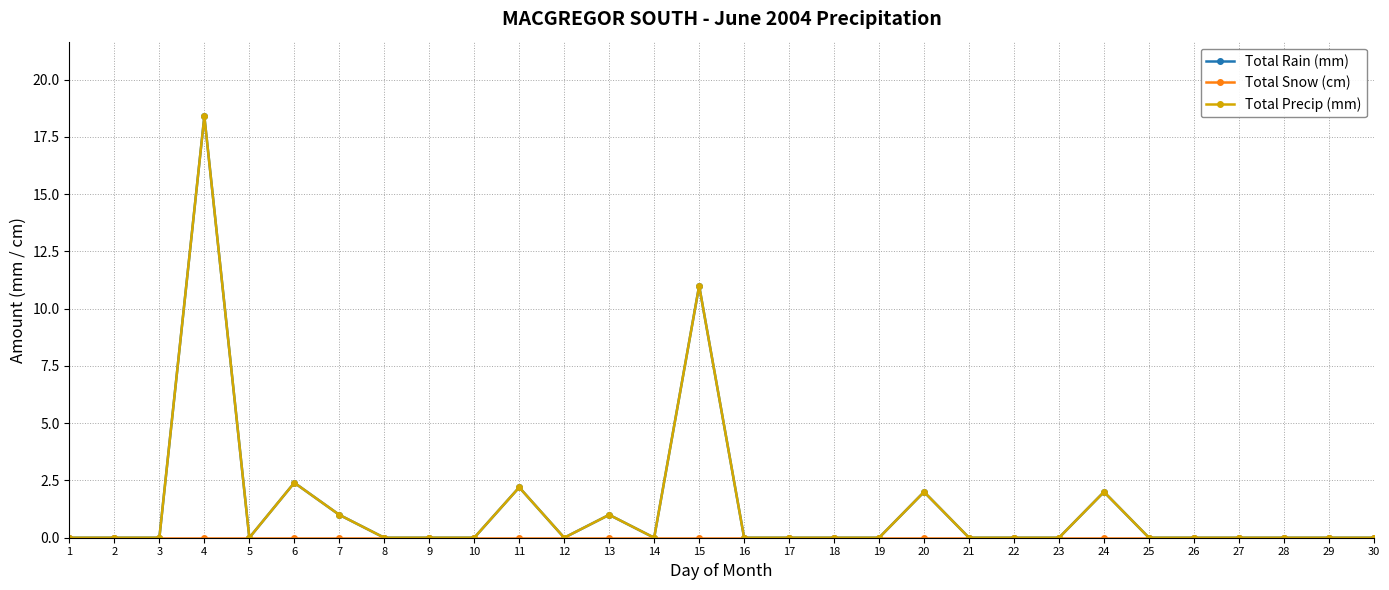

At which category does the chart reach its minimum across all series?

1